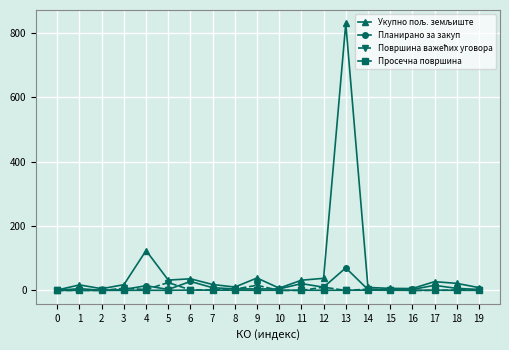

Is this an area chart (filled region under the line)?

No